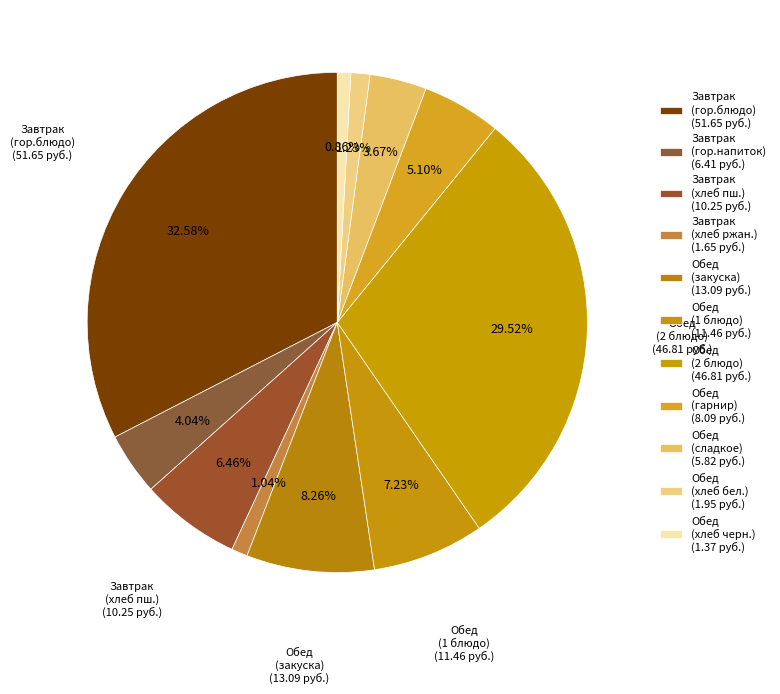

To the nearest percent, what is the difference between the largest and smallest slice percentages?

32%